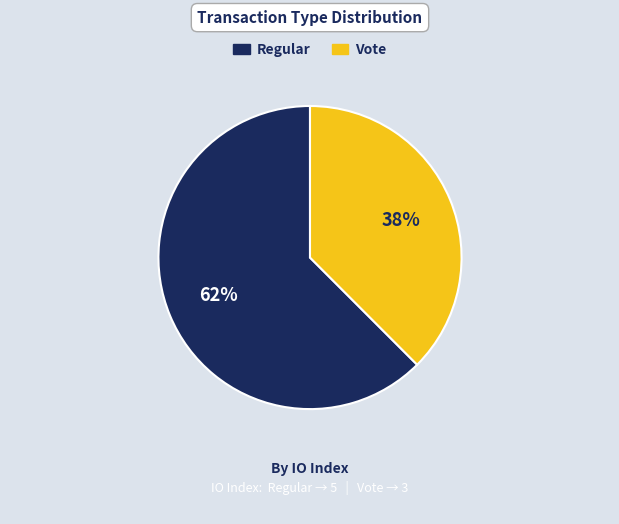

Do Vote and Regular together represent more than half of the pie?

Yes